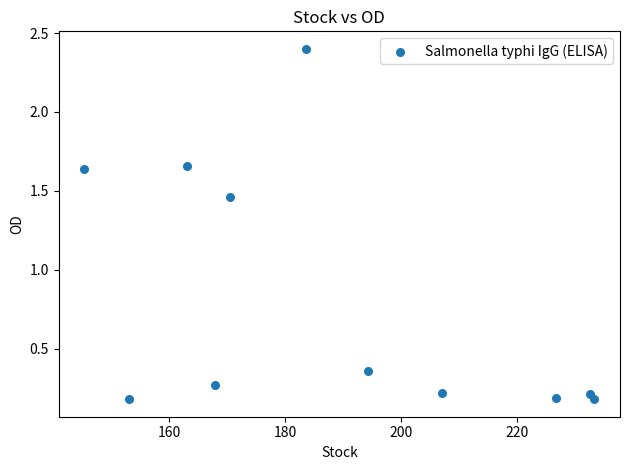

What is the range of Y values (max minus min)?

2.2